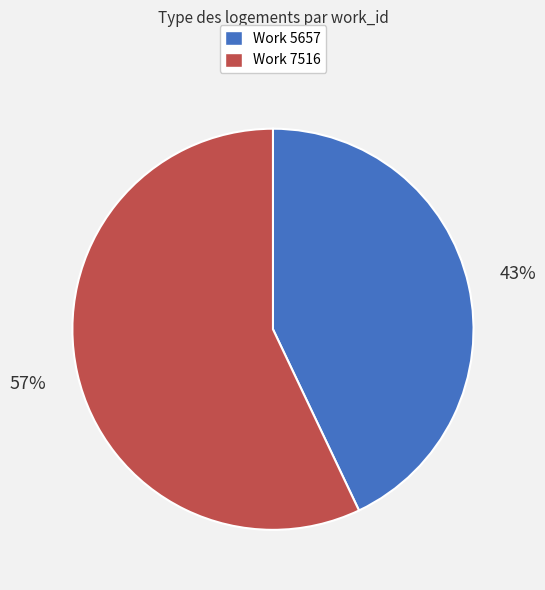

True or false: Work 7516 accounts for 48% of the total.

False